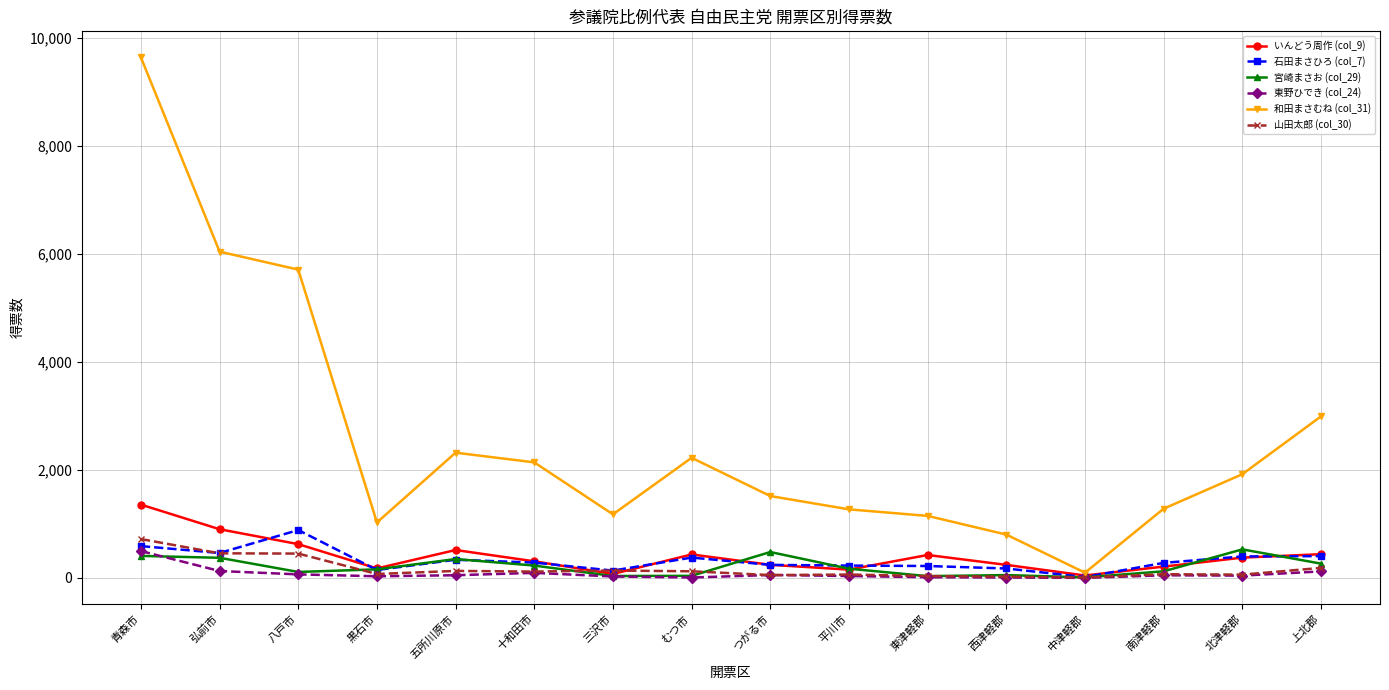

What is the value of the 東野ひでき (col_24) point at the 9th from the left?

53